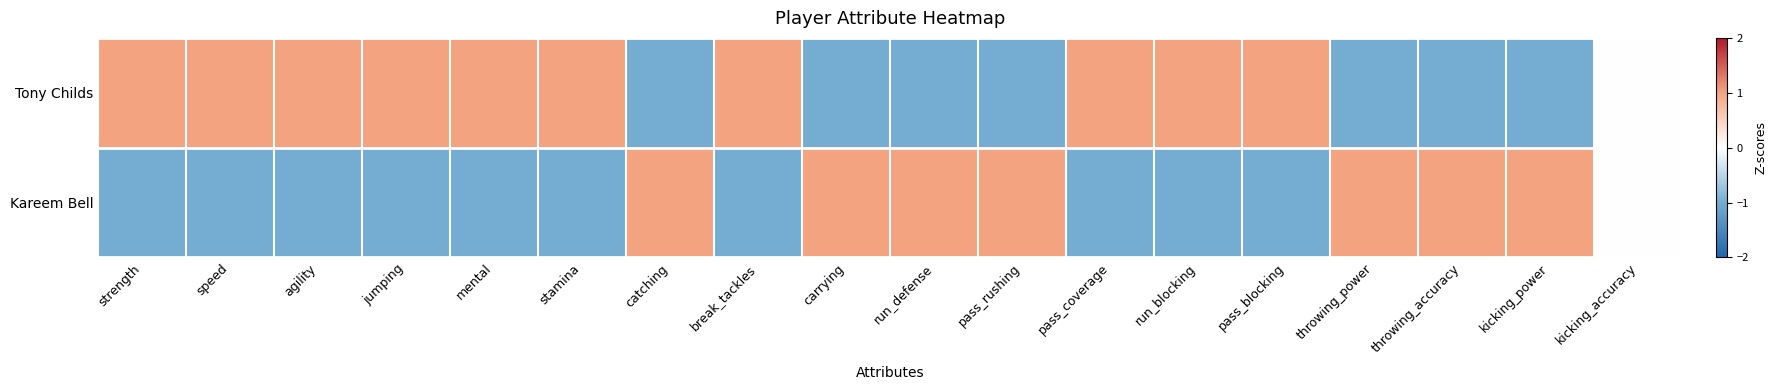

Rank the series at break_tackles from highest to lowest value.

Tony Childs, Kareem Bell